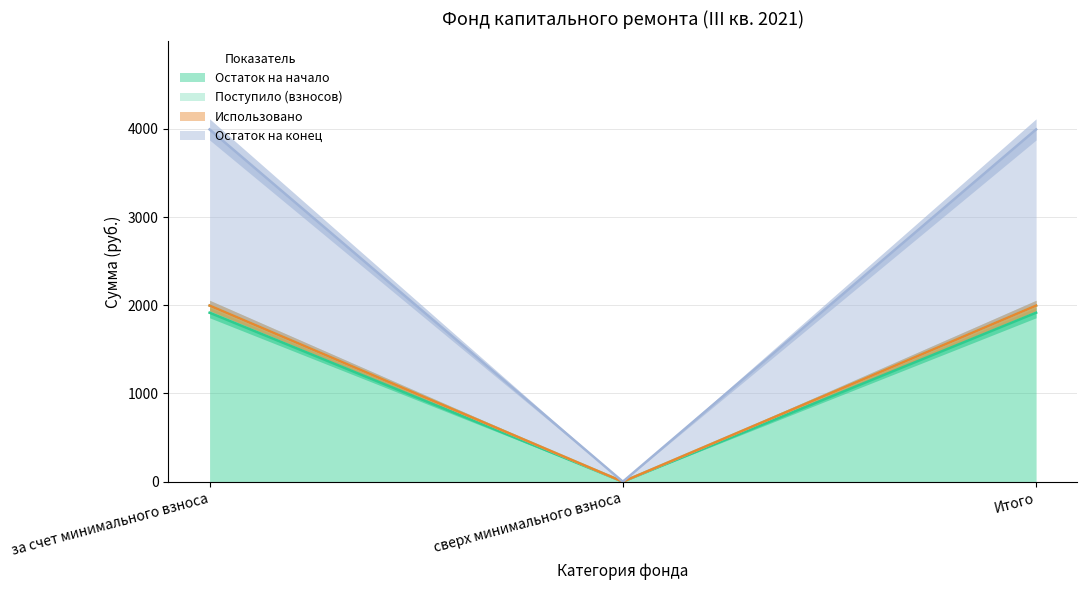

What position from the right is сверх минимального взноса?

2